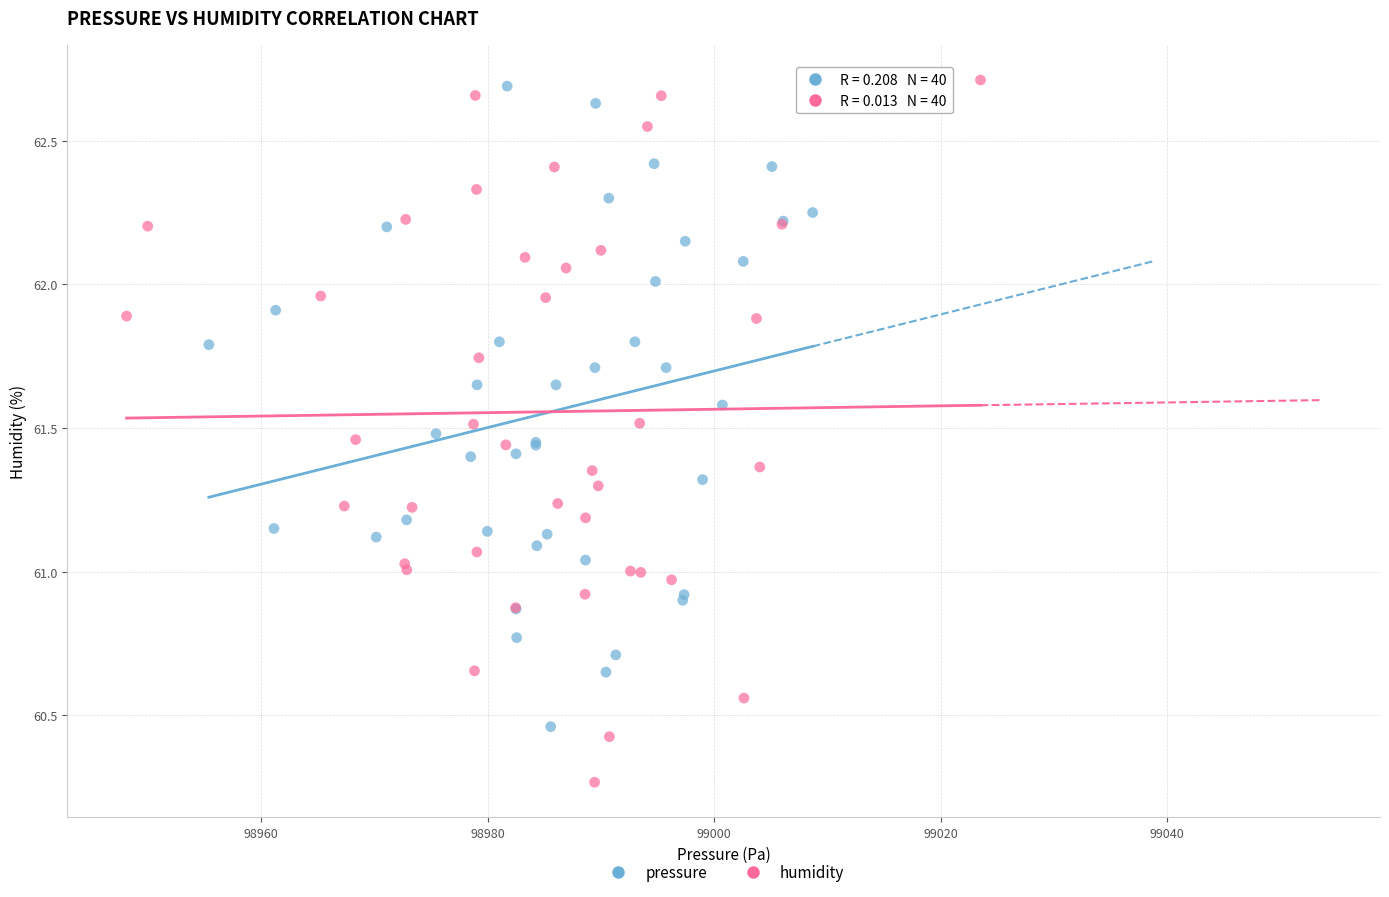

Which series contains the lowest Y value?

humidity